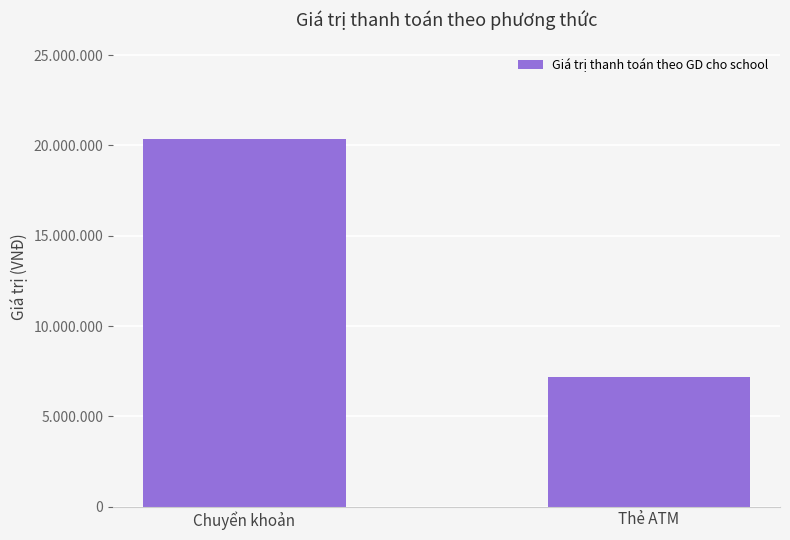

What is the change in value from Chuyển khoản to Thẻ ATM?

-13210000